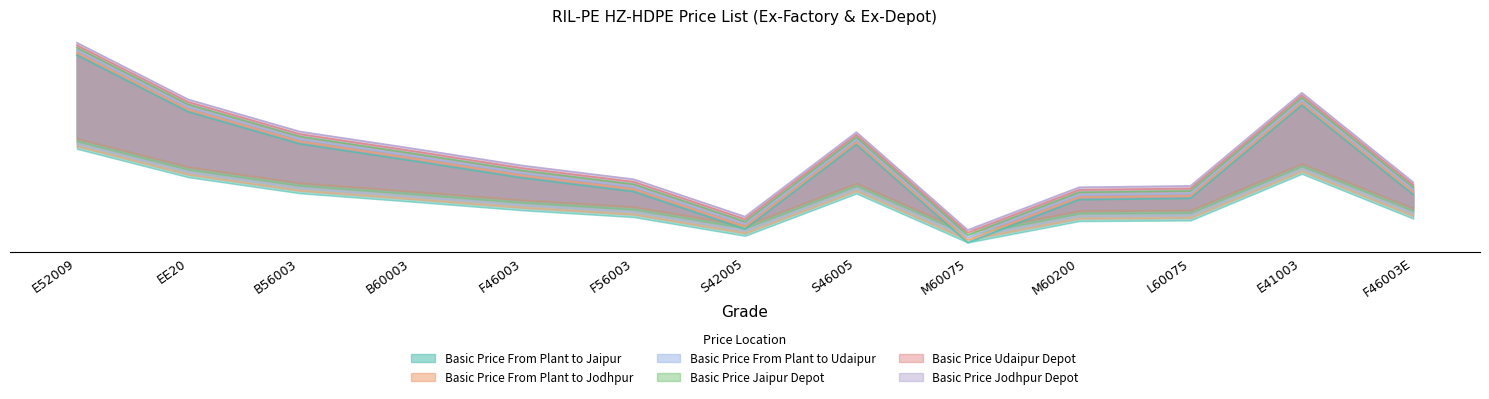

Where is the first local maximum for Basic Price From Plant to Udaipur?

S46005